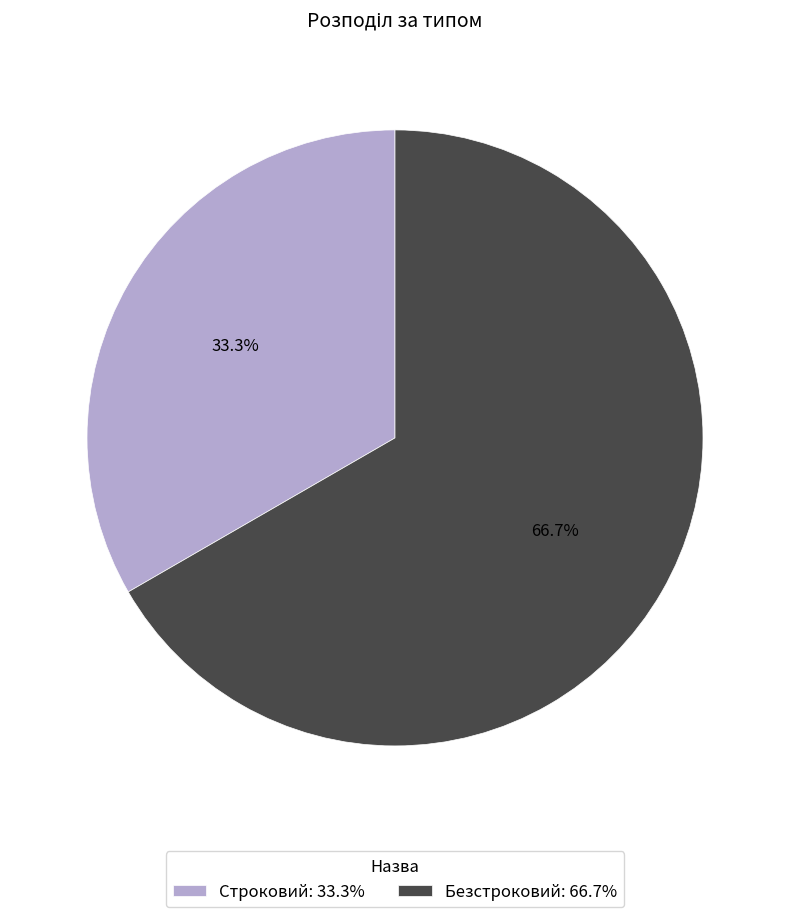

How many segments does this pie chart have?

2